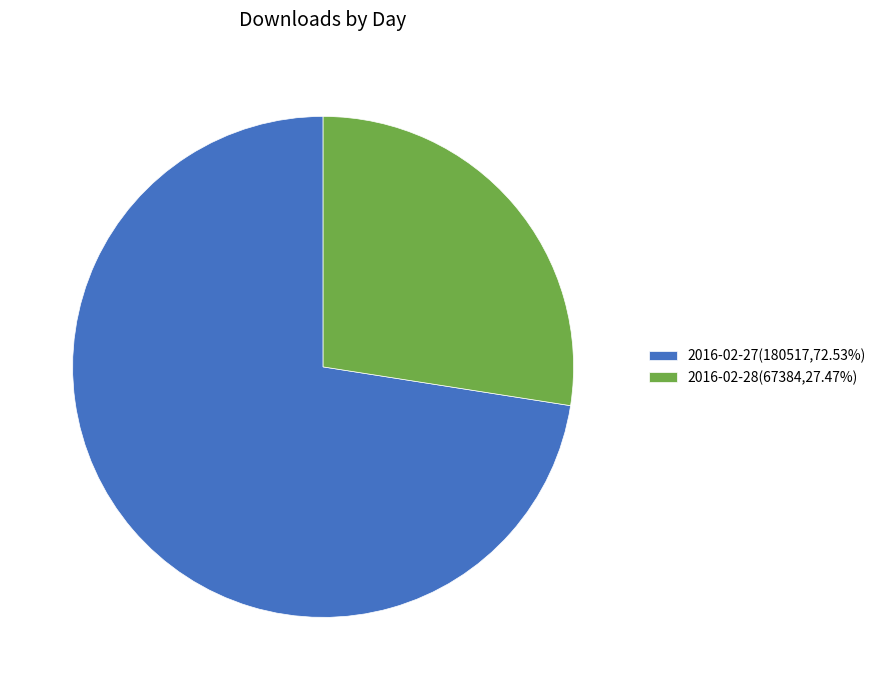

The 2016-02-28 slice represents 27% of the pie. True or false?

True